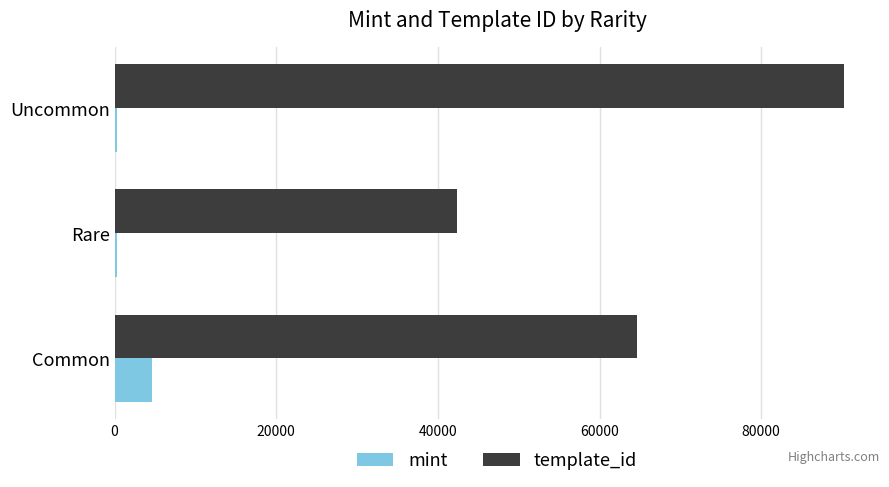

At how many categories does at least one series exceed 34745?

3